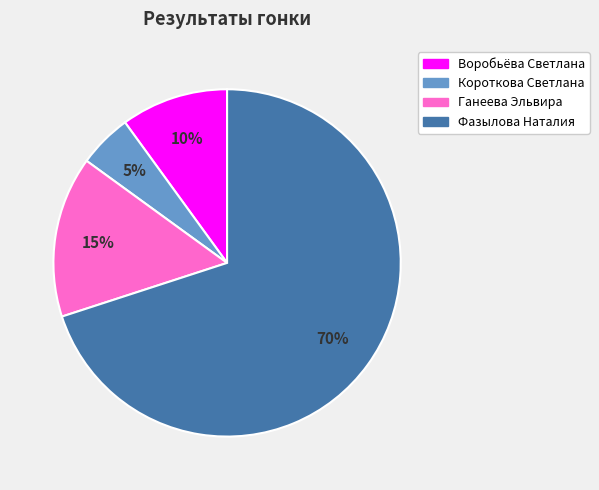

Rank the categories by value from lowest to highest.

Короткова Светлана, Воробьёва Светлана, Ганеева Эльвира, Фазылова Наталия